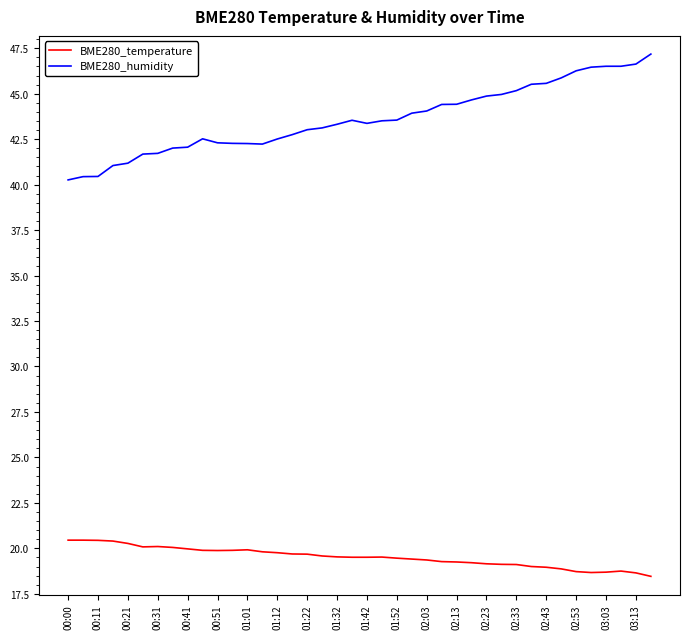

What is the minimum value shown in the chart?

18.5